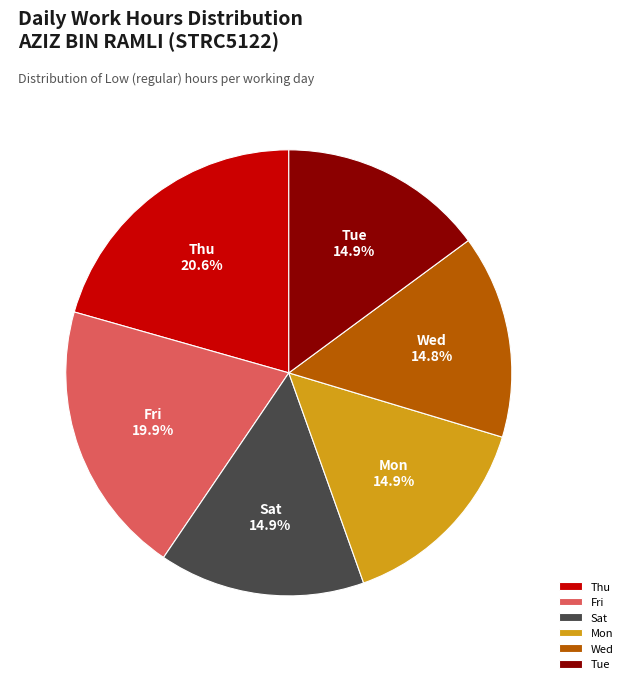

What percentage is NOT represented by Sat?

85.1%